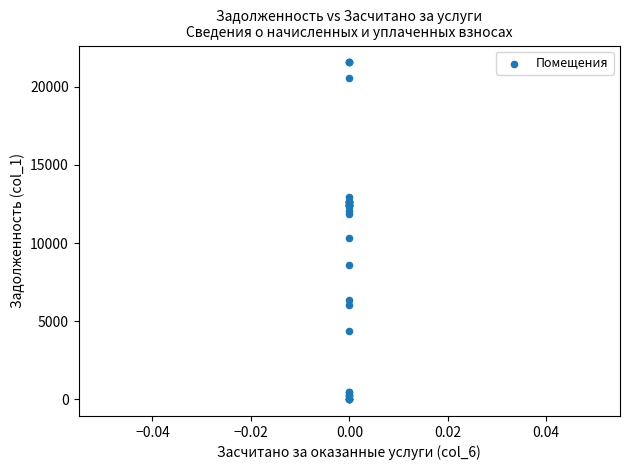

What Y value in the scatter plot is closest to 10785?

10296.3